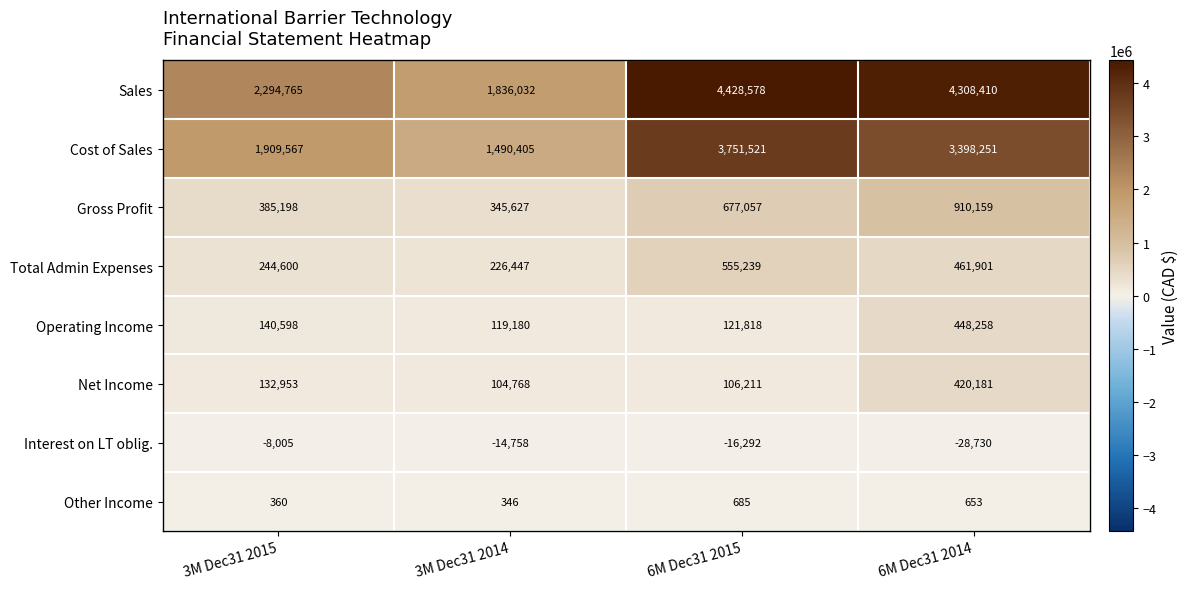

Is it true that Sales equals 3422780 at 3M Dec31 2015?

False